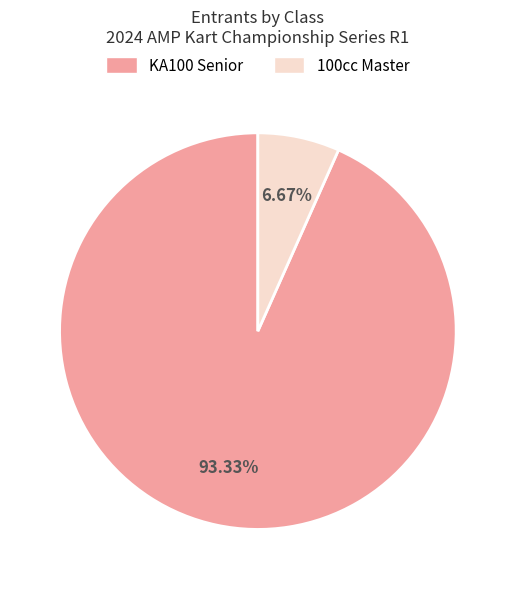

To the nearest percent, what portion does KA100 Senior represent?

93%